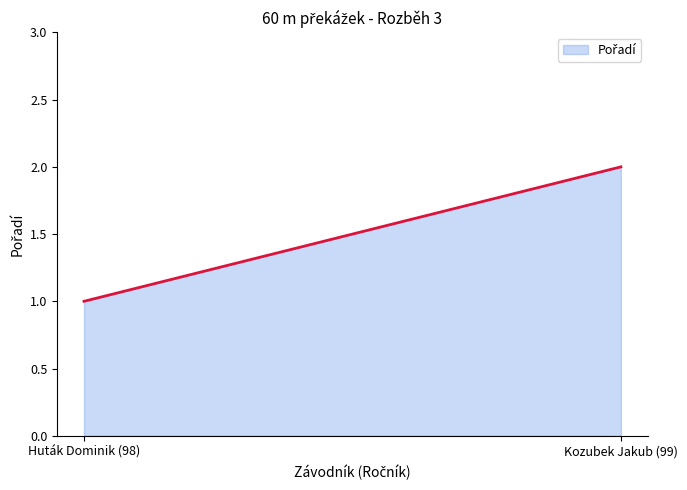

What is the sum of all values?

450.0